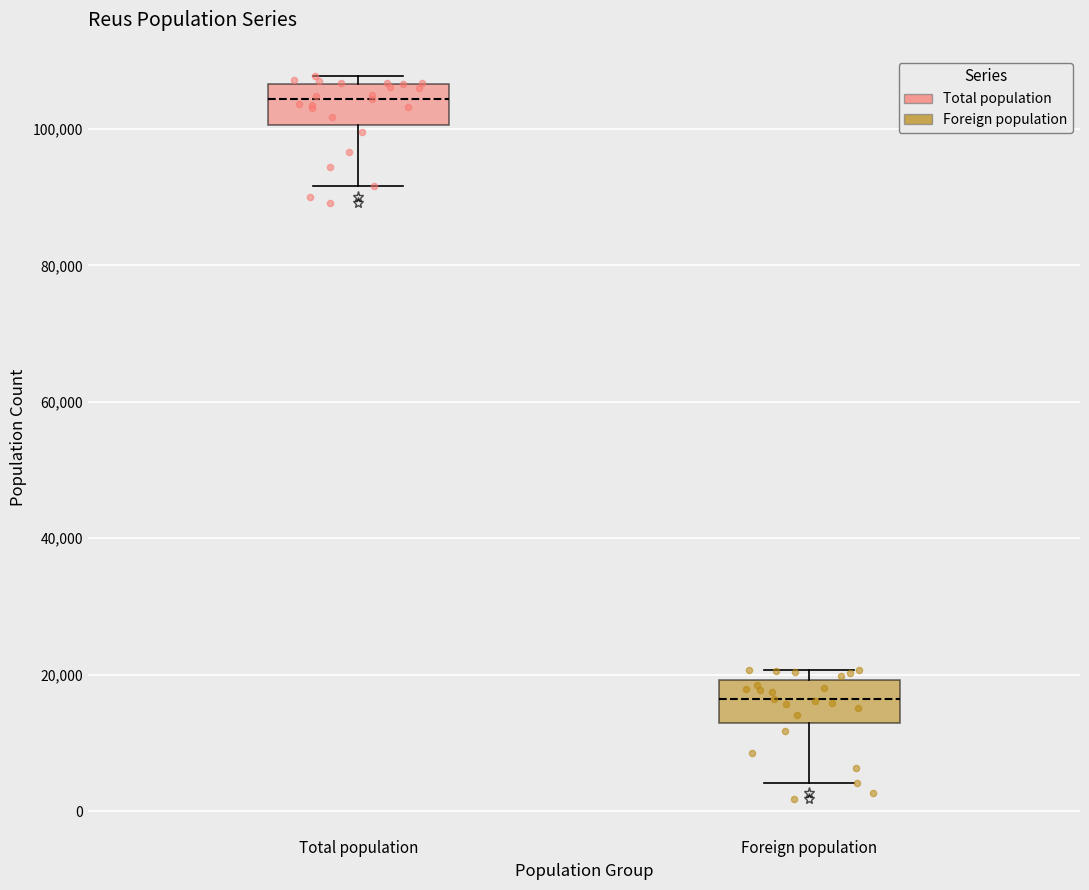

Reading left to right, read every box against the y-axis: the position of its median line, the range the box covers, and the ends of its whiskers. The values are not printed on the chart, so give them approximately, as read against the axis.

Total population: median 104000, box 100000 to 106000, whiskers 92000 to 108000
Foreign population: median 16000, box 12000 to 20000, whiskers 4000 to 20000 (just above the box's upper edge)